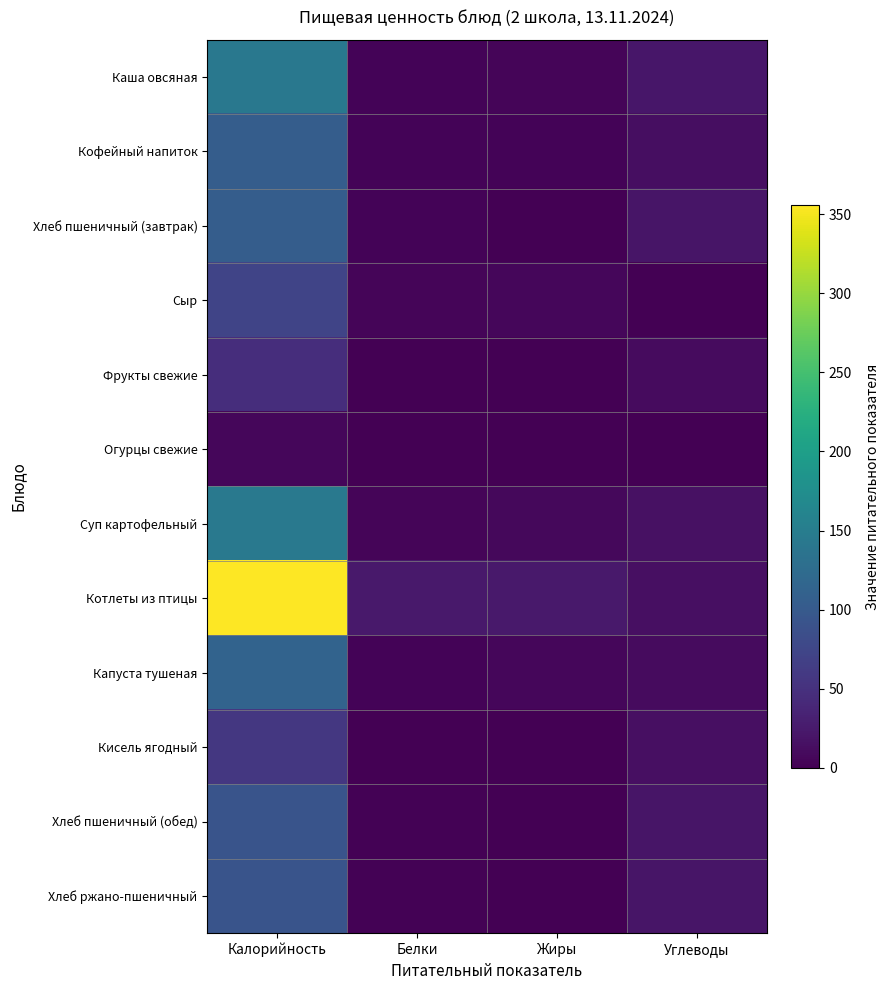

Reading left to right, list all the values displayed in this chart.

Каша овсяная: Калорийность=142.7	Белки=4.0	Жиры=4.3	Углеводы=21.9
Кофейный напиток: Калорийность=104.5	Белки=3.9	Жиры=3.8	Углеводы=13.7
Хлеб пшеничный (завтрак): Калорийность=104.8	Белки=3.0	Жиры=1.2	Углеводы=20.6
Сыр: Калорийность=72.8	Белки=4.6	Жиры=5.9	Углеводы=0.0
Фрукты свежие: Калорийность=47.0	Белки=0.4	Жиры=0.4	Углеводы=9.8
Огурцы свежие: Калорийность=6.5	Белки=0.5	Жиры=0.1	Углеводы=1.0
Суп картофельный: Калорийность=144.4	Белки=4.4	Жиры=7.1	Углеводы=15.7
Котлеты из птицы: Калорийность=355.7	Белки=23.7	Жиры=24.1	Углеводы=14.4
Капуста тушеная: Калорийность=112.9	Белки=3.2	Жиры=6.2	Углеводы=10.5
Кисель ягодный: Калорийность=57.7	Белки=0.2	Жиры=0.1	Углеводы=14.1
Хлеб пшеничный (обед): Калорийность=92.0	Белки=2.2	Жиры=0.4	Углеводы=19.8
Хлеб ржано-пшеничный: Калорийность=92.0	Белки=2.2	Жиры=0.4	Углеводы=19.8